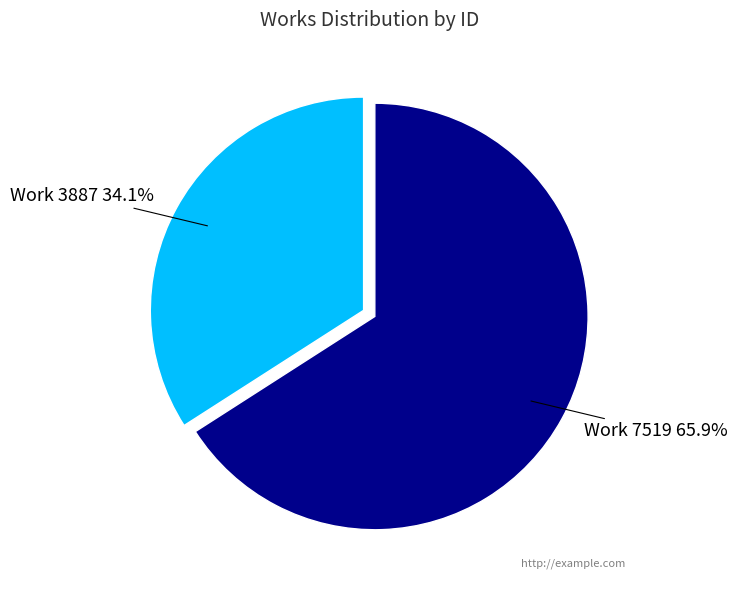

Does any single category account for the majority?

Yes